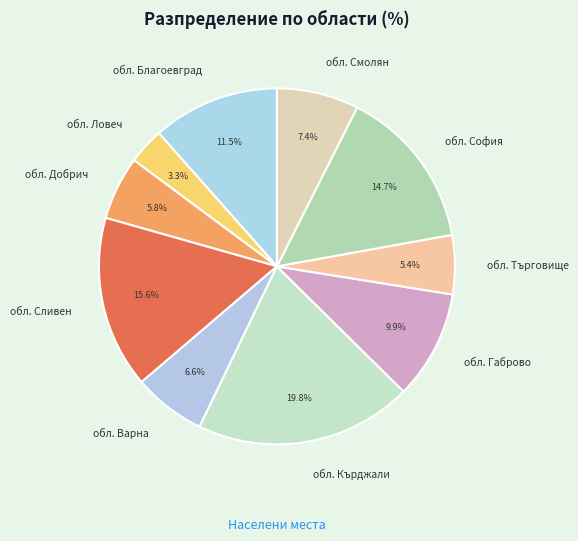

Which has a higher value, обл. Сливен or обл. Благоевград?

обл. Сливен